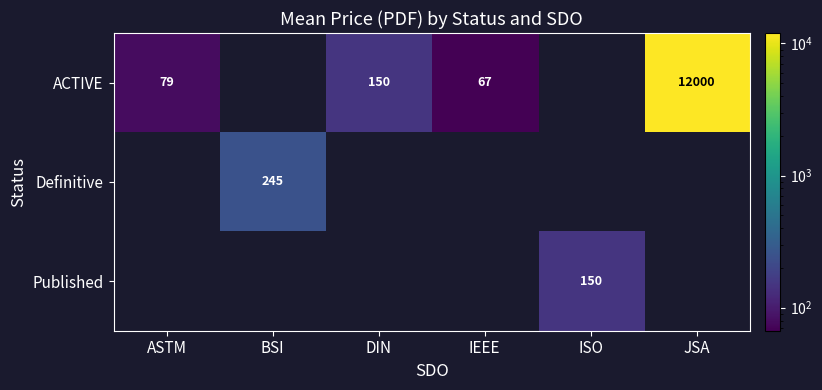

Is it true that ACTIVE equals 67 at IEEE?

True